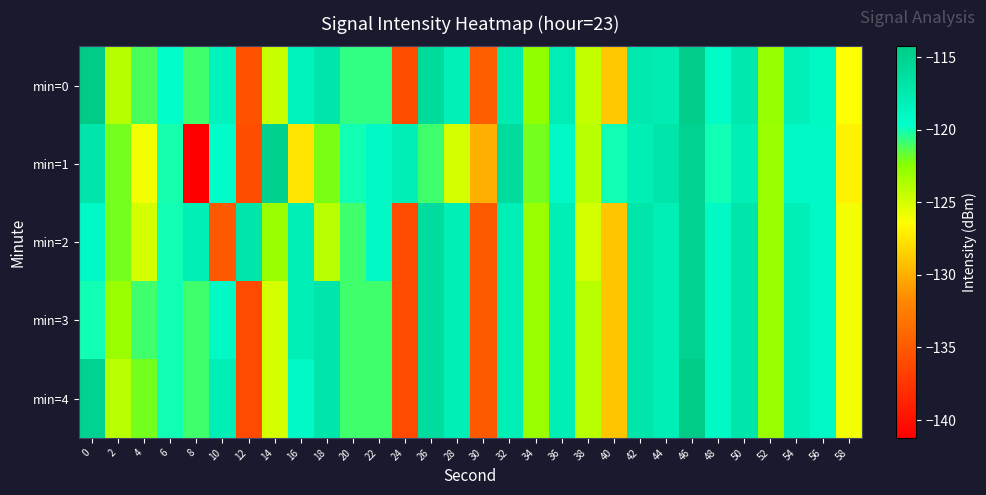

What is the total value across all series at 40?

-635.9